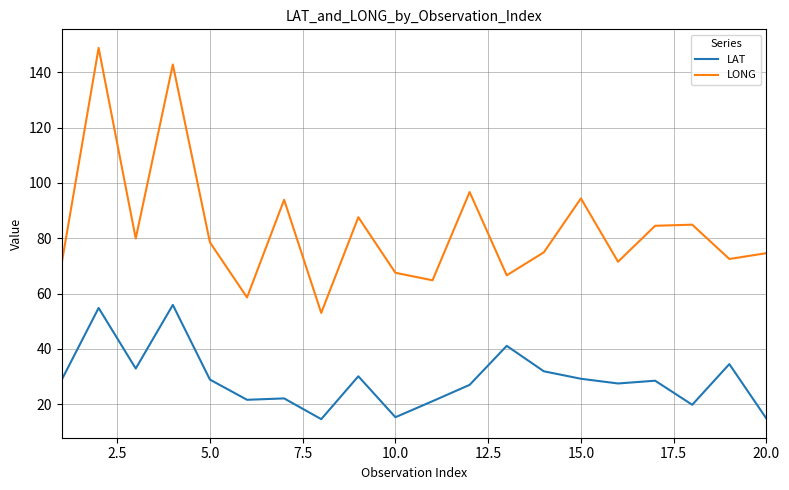

Which series has the largest total across all categories?

LONG